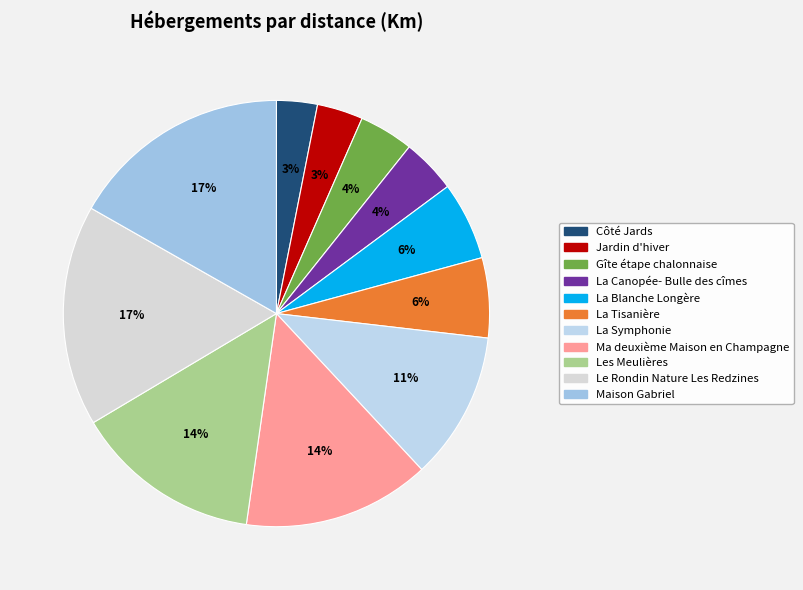

What portion of the pie excludes Côté Jards?

96.9%